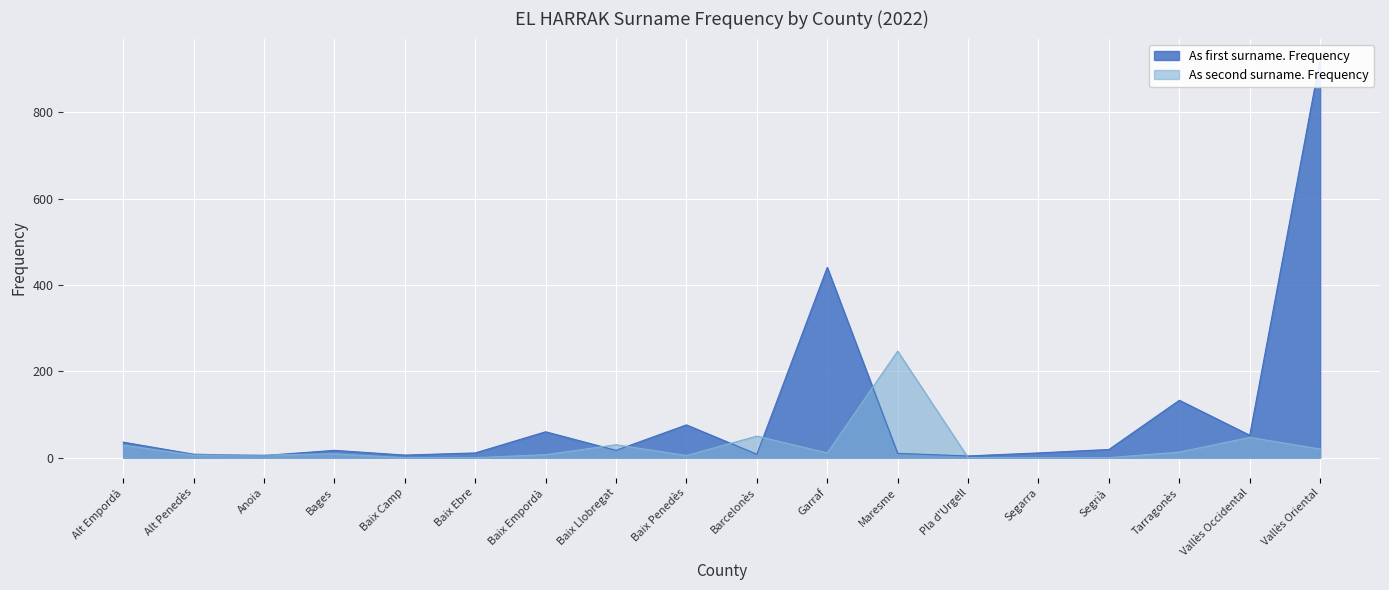

The chart shows a value of 9 at Anoia. True or false?

False